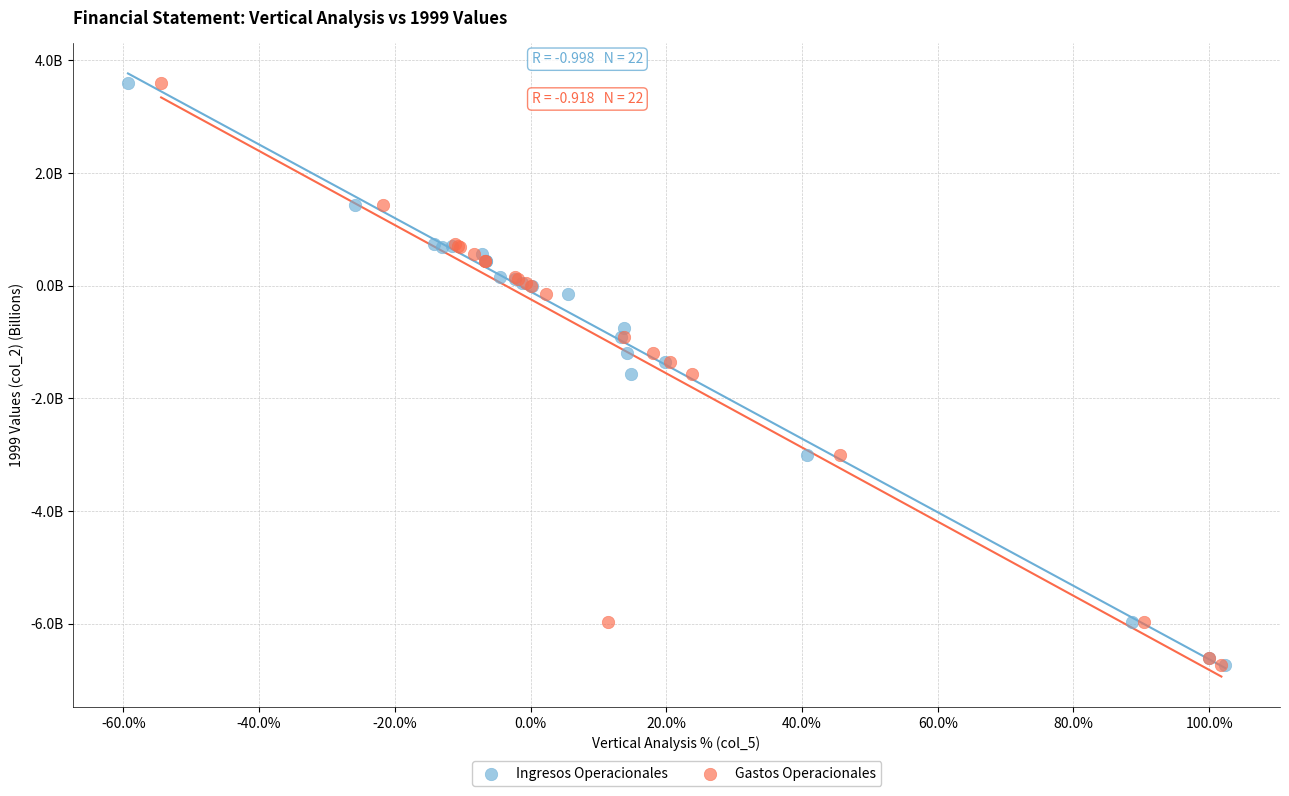

What are all the series names shown in the legend?

Ingresos Operacionales, Gastos Operacionales